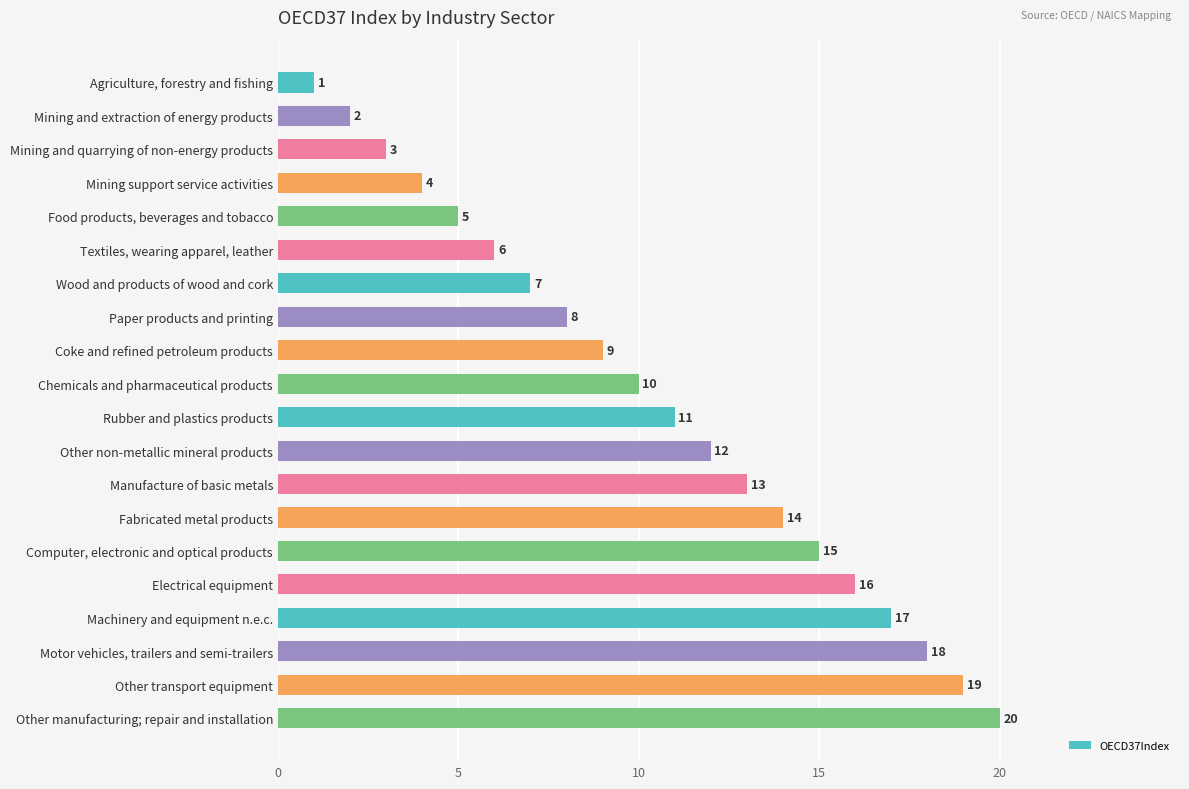

What value does the data have at Mining support service activities?

4